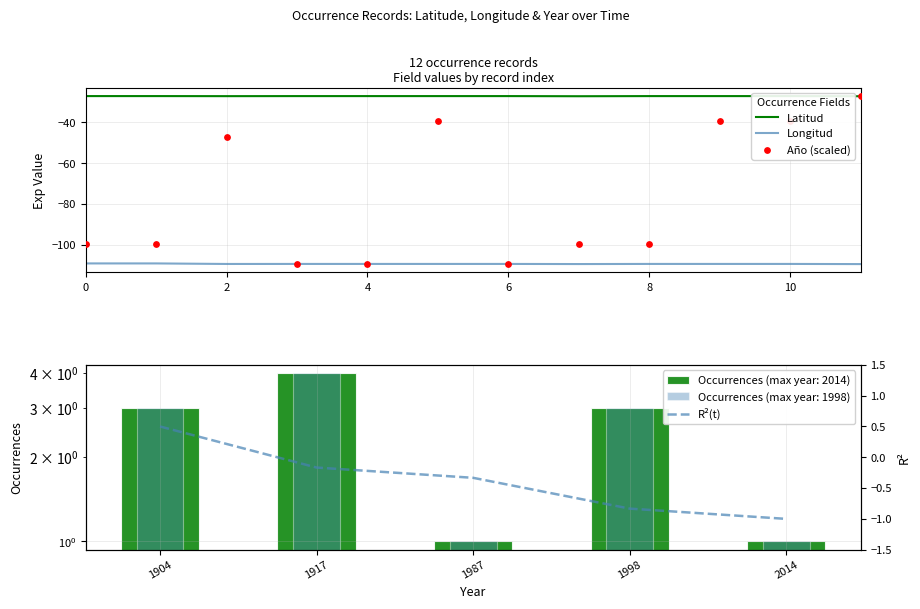

True or false: Longitud and Latitud cross at least once.

False